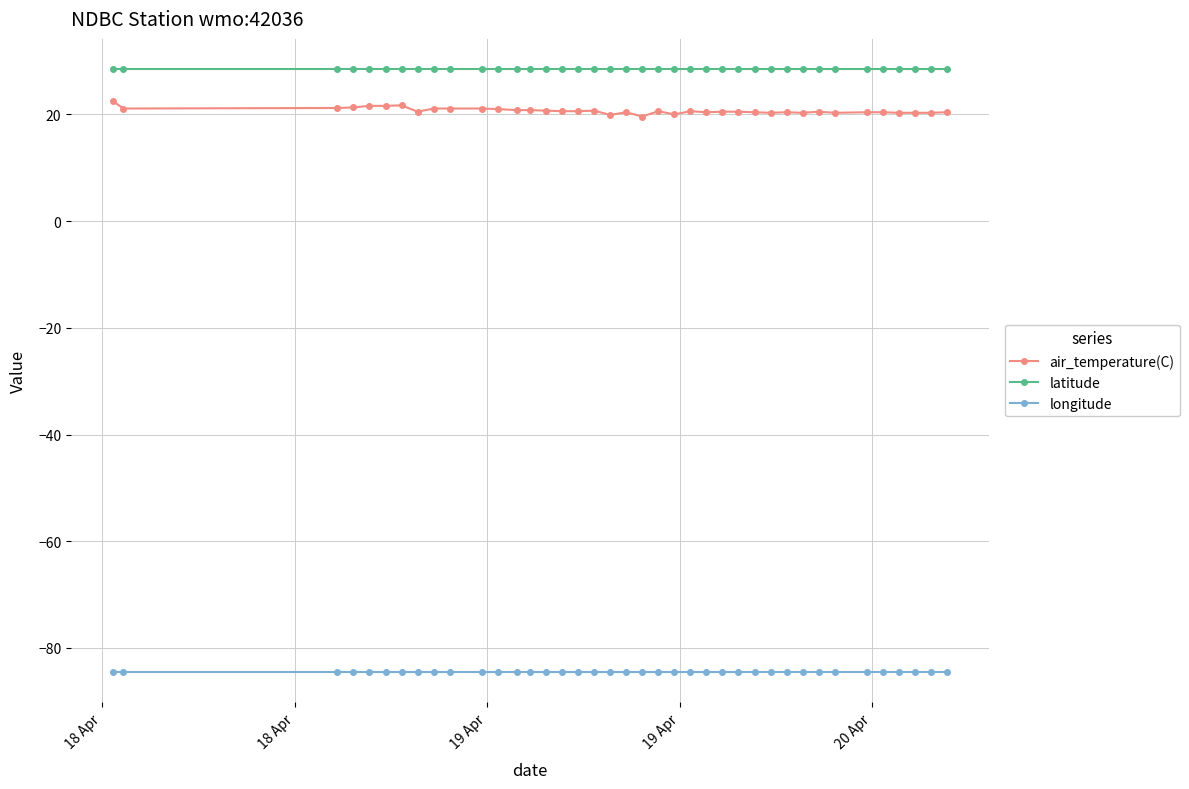

True or false: latitude and longitude intersect in this chart.

False